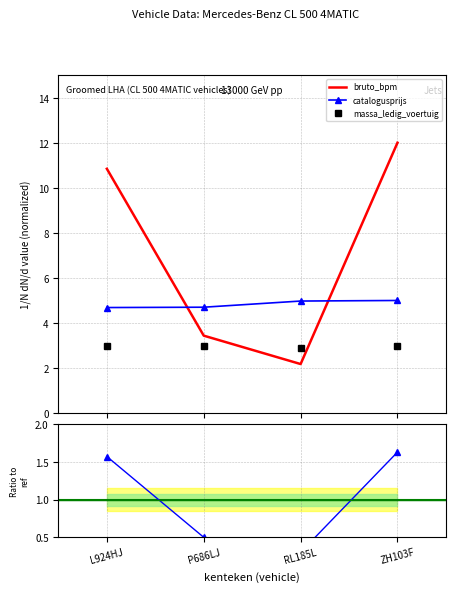

What is the average value of the ratio series?

1.0